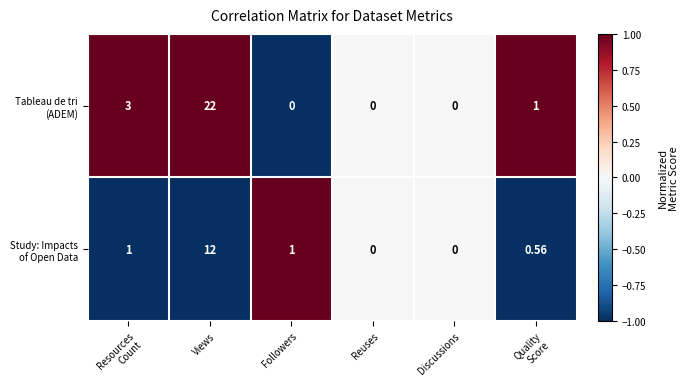

At which category is the sum across all series the highest?

Views